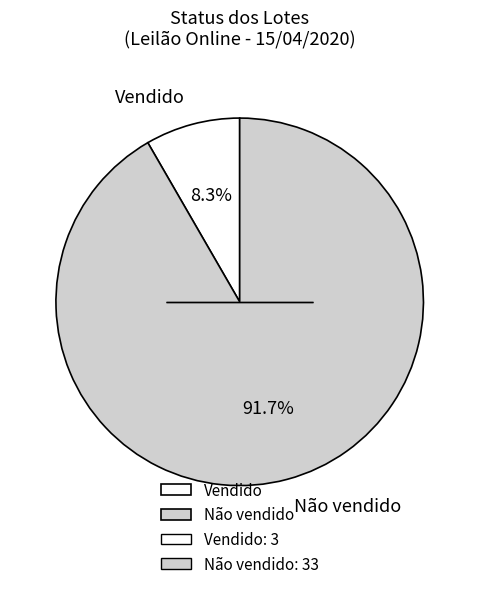

How much of the chart is everything except Vendido?

91.7%